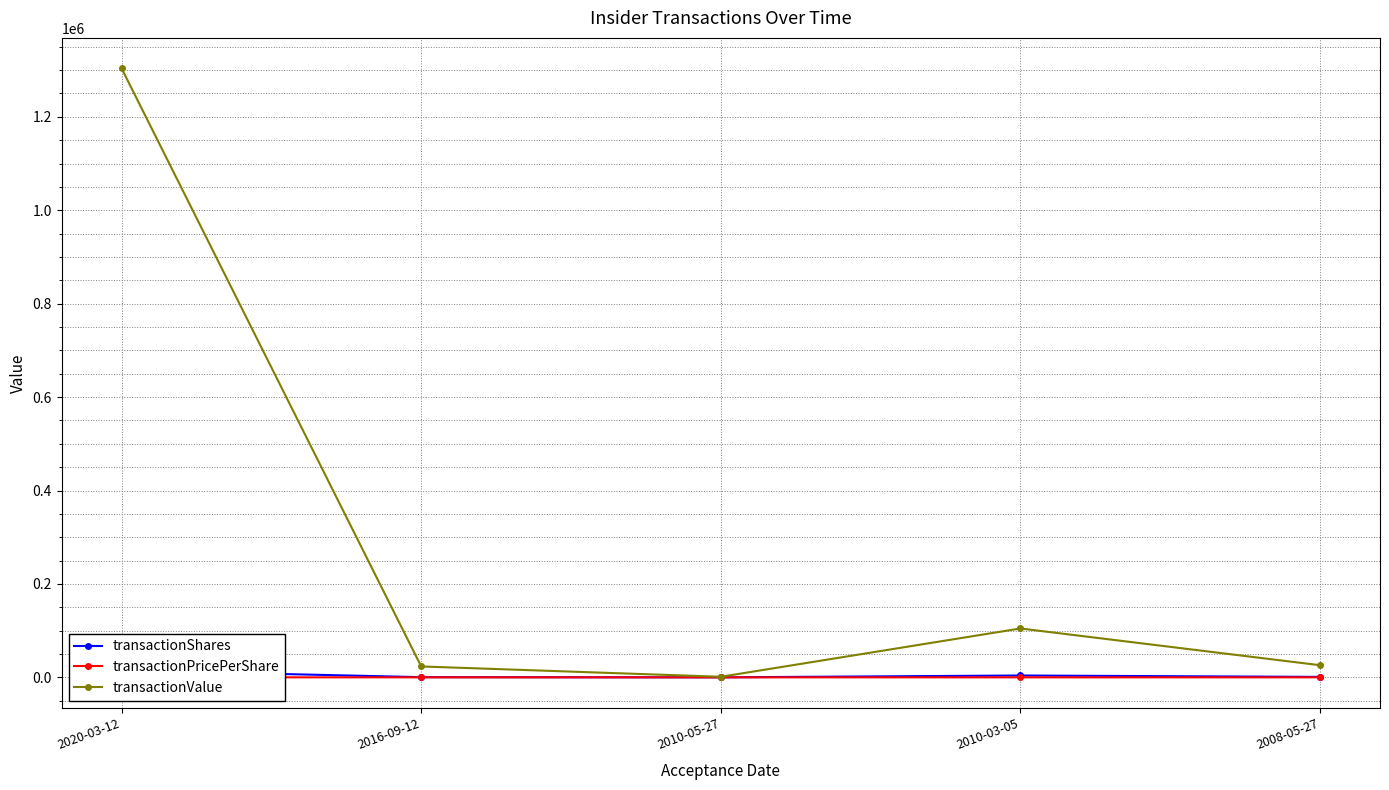

Which series changed the most between 2020-03-12 and 2010-03-05?

transactionValue